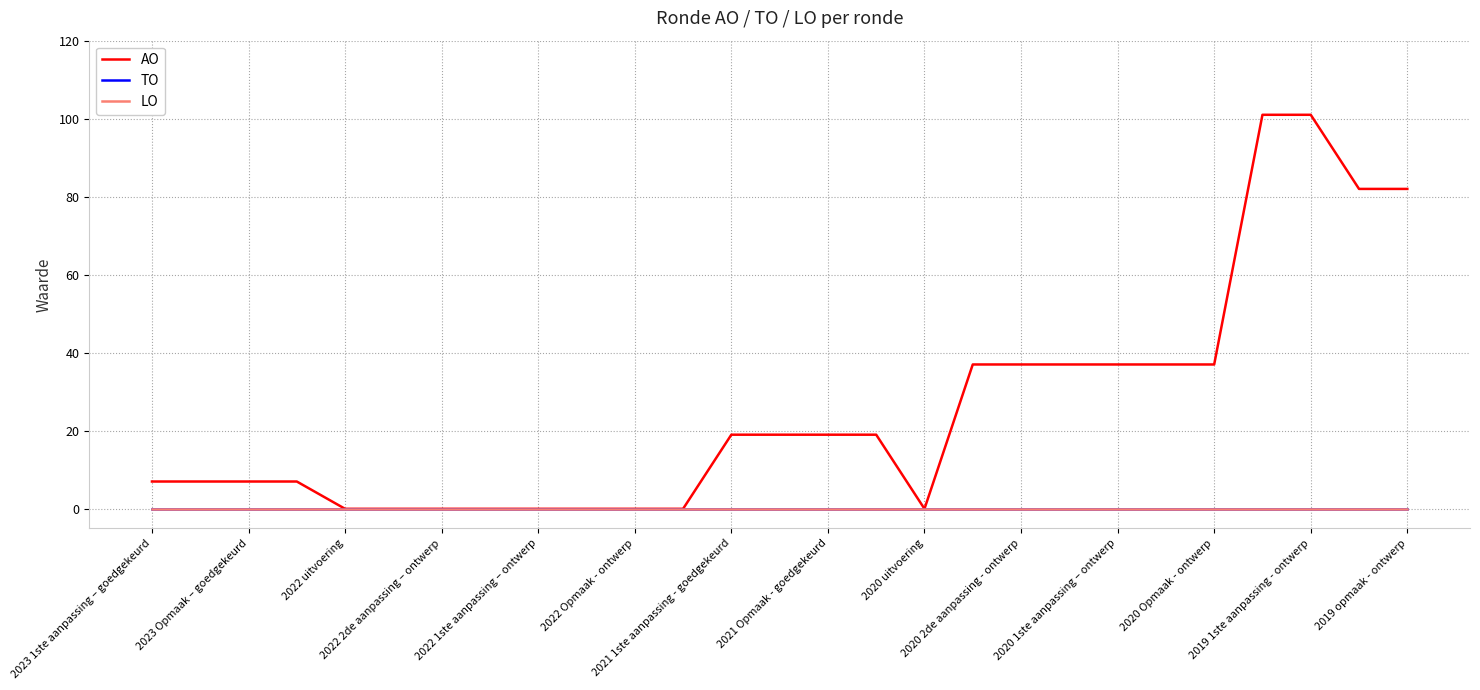

True or false: LO and TO cross at least once.

False